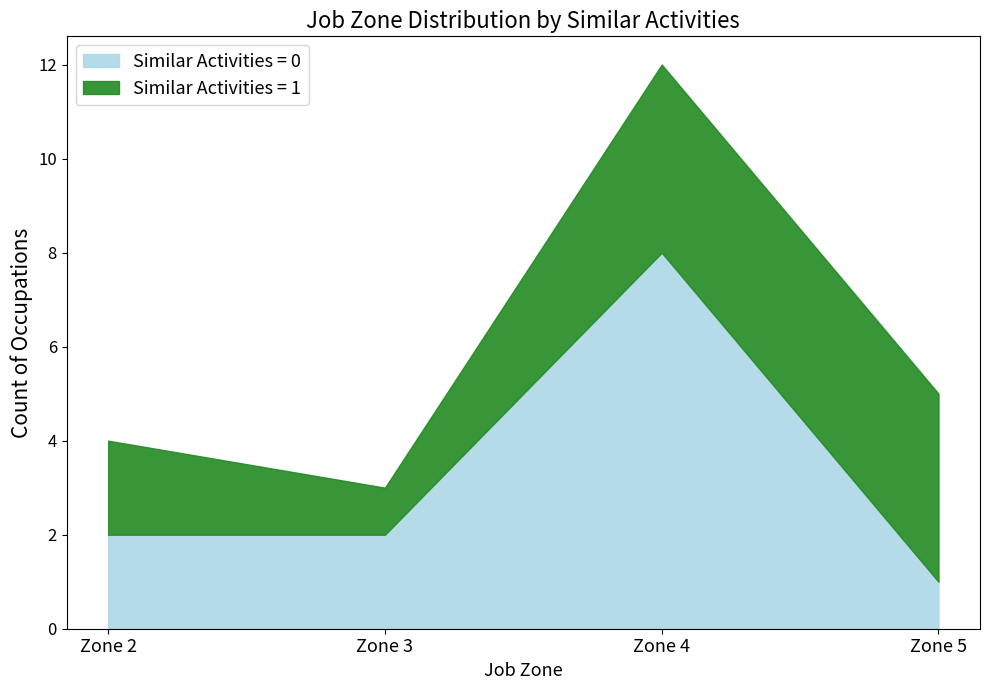

Reading left to right, what are the values for Similar Activities = 0?

2	2	8	1